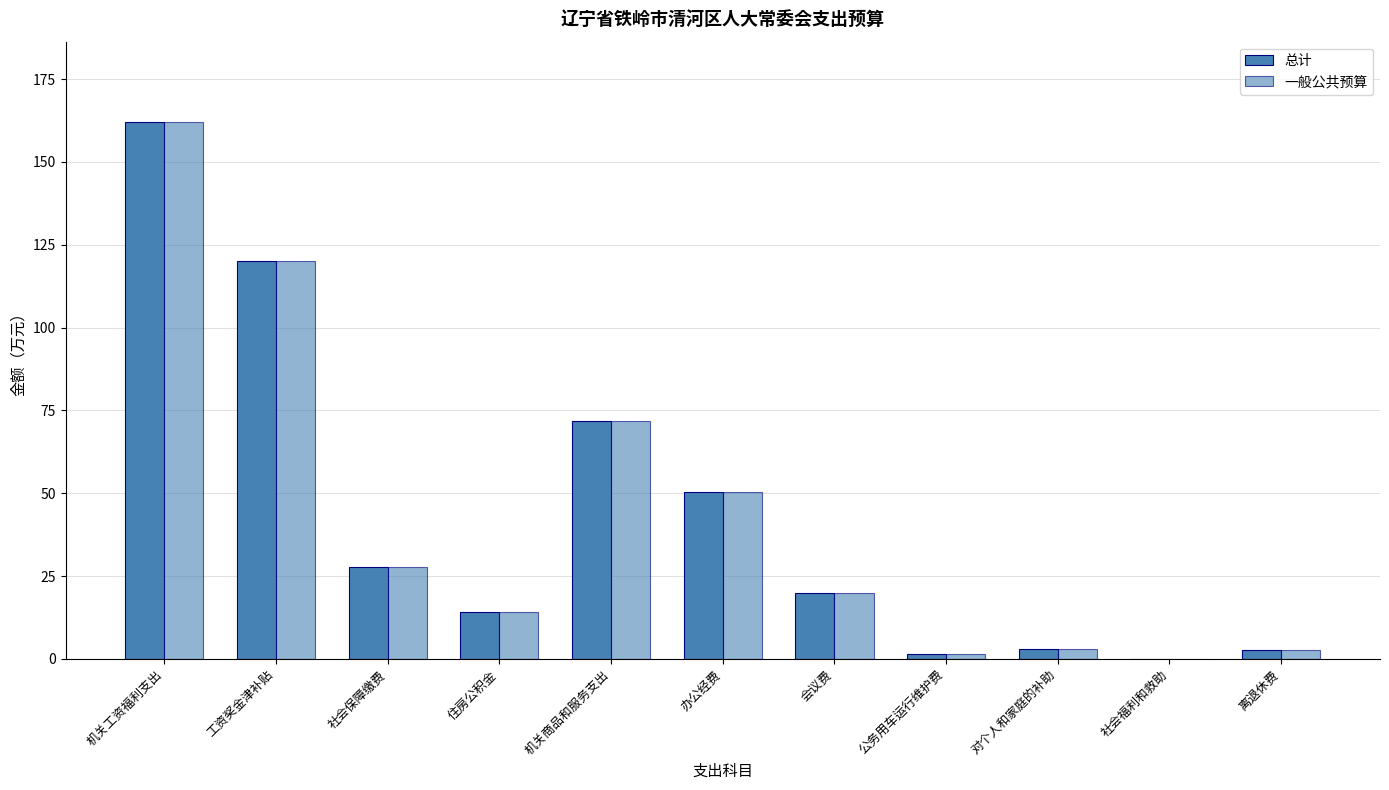

How many series are shown in this chart?

2